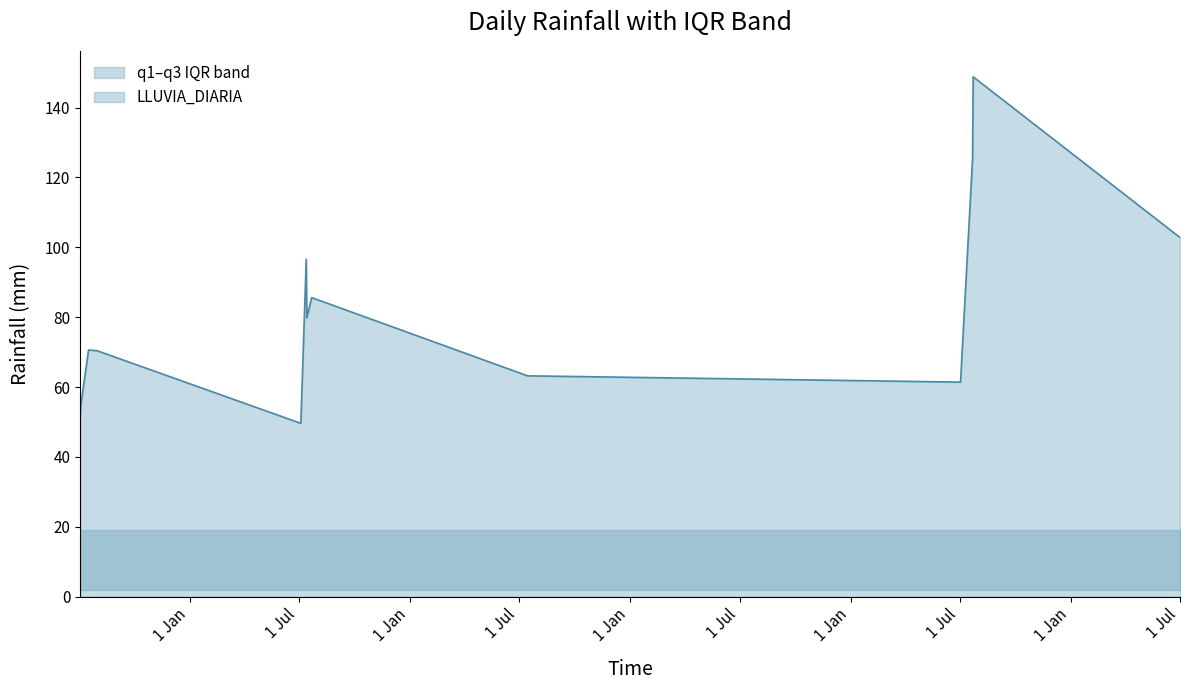

Reading left to right, what are all the values shown in this chart?

LLUVIA_DIARIA: 2017-07-03=51.4	2017-07-04=54.6	2017-07-17=70.6	2017-07-31=70.4	2018-07-04=49.6	2018-07-13=96.6	2018-07-14=79.8	2018-07-22=85.6	2019-07-15=63.2	2021-07-02=61.4	2021-07-22=125.4	2021-07-23=148.8	2022-07-01=102.8
q1: 2017-07-03=1.9	2017-07-04=1.9	2017-07-17=1.9	2017-07-31=1.9	2018-07-04=1.9	2018-07-13=1.9	2018-07-14=1.9	2018-07-22=1.9	2019-07-15=1.9	2021-07-02=1.9	2021-07-22=1.9	2021-07-23=1.9	2022-07-01=1.9
q3: 2017-07-03=19.1	2017-07-04=19.1	2017-07-17=19.1	2017-07-31=19.1	2018-07-04=19.1	2018-07-13=19.1	2018-07-14=19.1	2018-07-22=19.1	2019-07-15=19.1	2021-07-02=19.1	2021-07-22=19.1	2021-07-23=19.1	2022-07-01=19.1